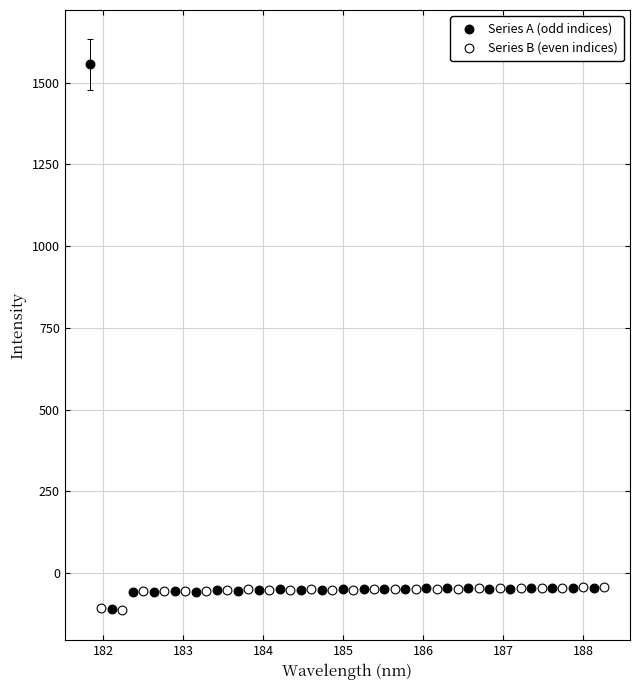

Which series has the widest spread of Y values?

Series A (odd indices)